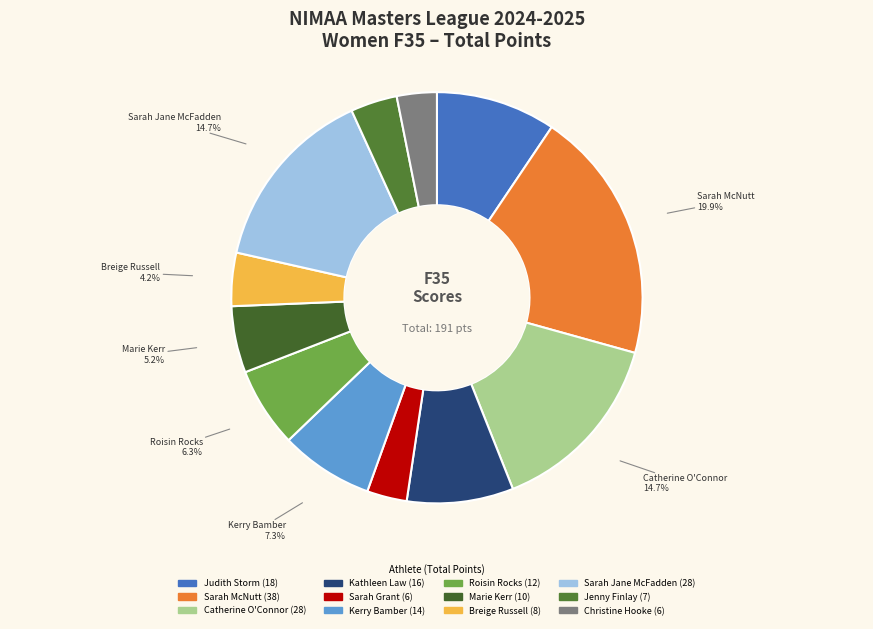

Which has a higher value, Sarah McNutt or Sarah Grant?

Sarah McNutt